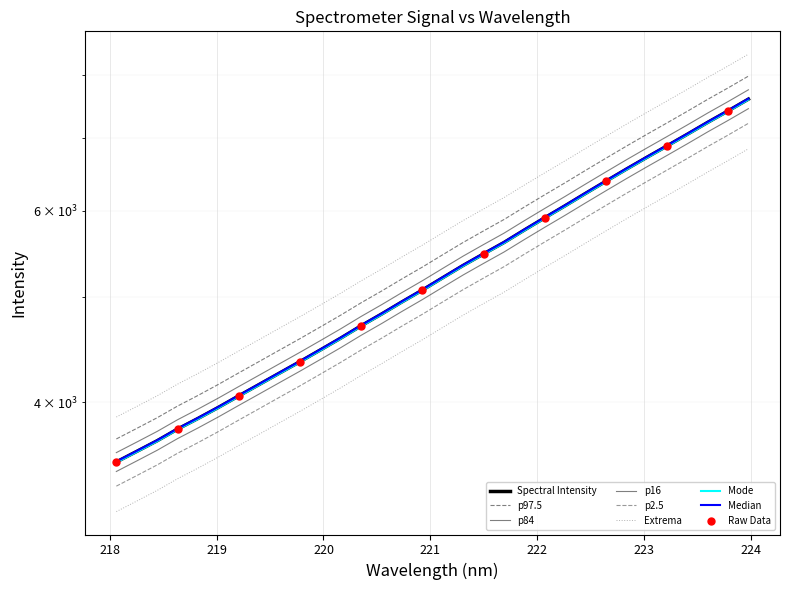

What is the change in value from 221.3083 to 221.4993?

+135.1